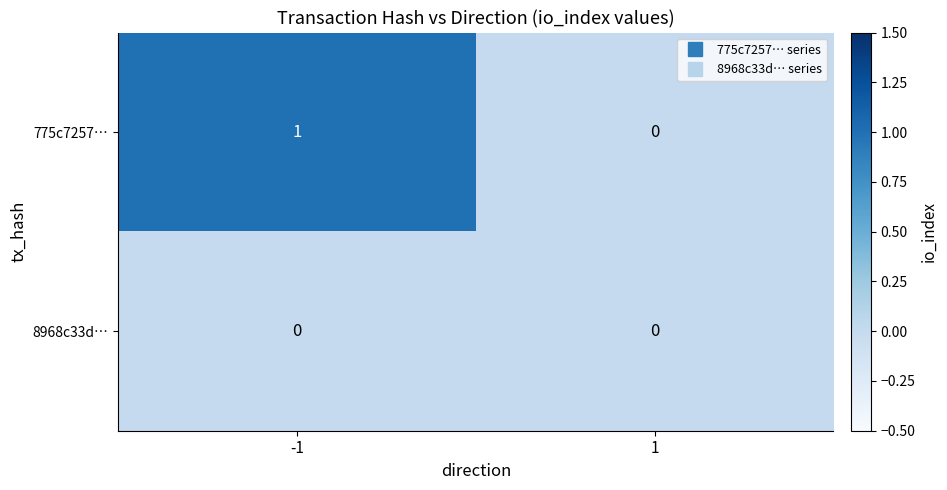

Between -1 and 1, which series saw the biggest shift?

775c7257…